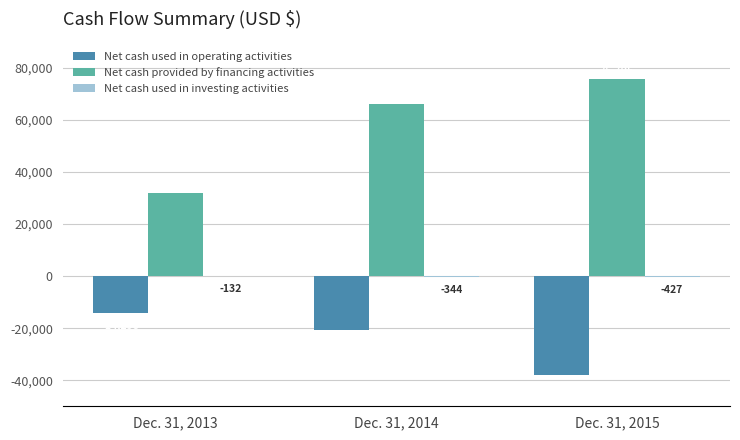

Which series has the largest range (max minus min)?

Net cash provided by financing activities